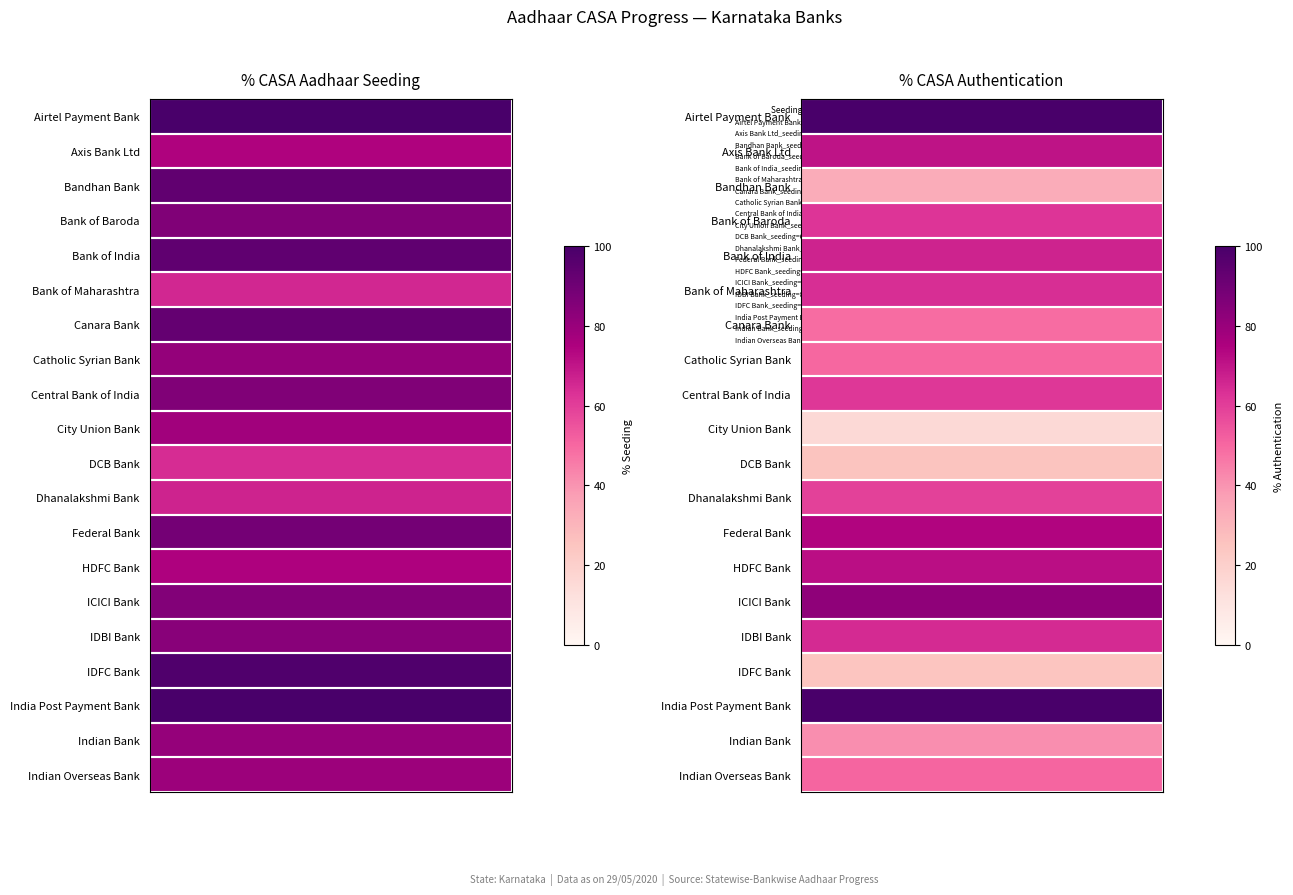

Which series has the largest total across all categories?

seeding